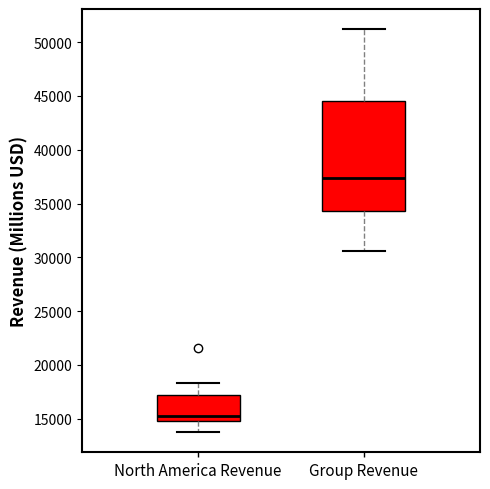

Reading left to right, transcribe this box plot: for each box, give where its median line is, the range the box spans, and where its two whiskers end, as read against the y-axis. The values are not printed on the chart, so give them approximately, as read against the axis.

North America Revenue: median 15000 (just above the box's lower edge), box 15000 to 17000, whiskers 13500 to 18500
Group Revenue: median 37500, box 34500 to 44500, whiskers 30500 to 51000